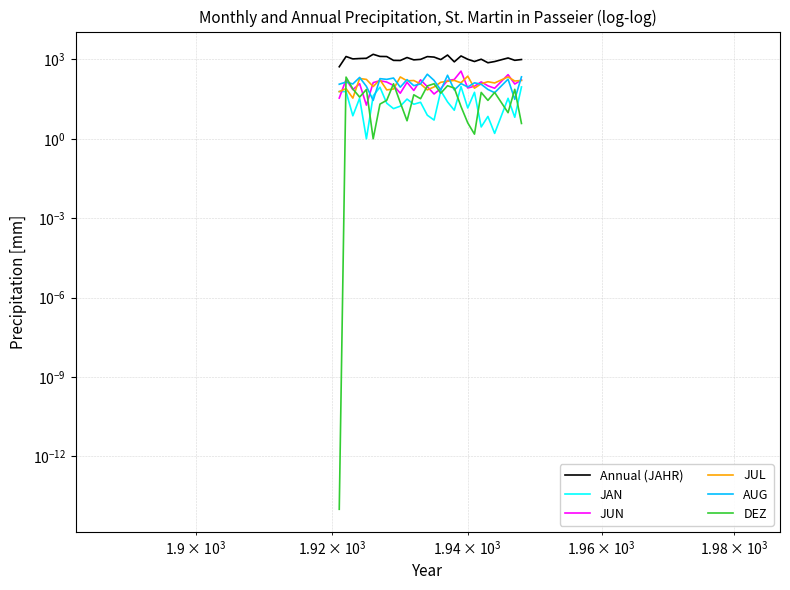

True or false: DEZ has more than 1 interior local peaks.

True